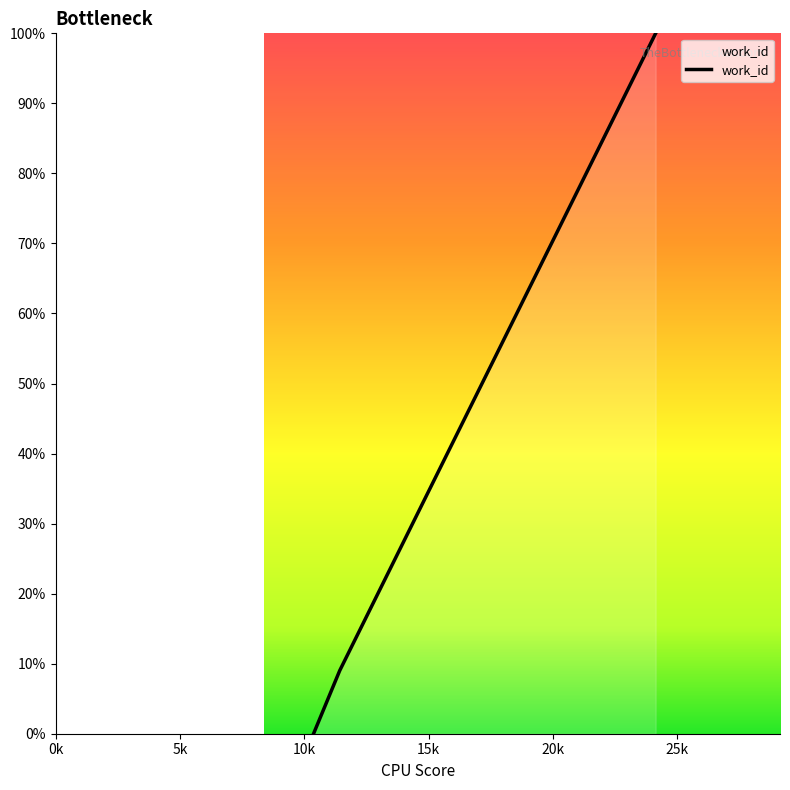

Reading right to left, list all the values displayed in this chart.

100.0	9.0	0.0